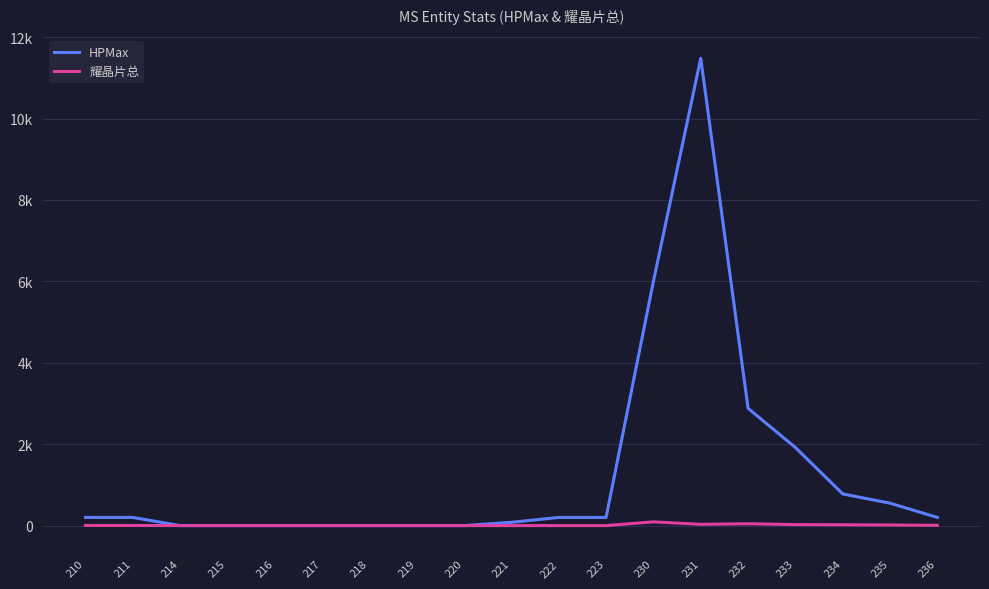

What are all the series names shown in the legend?

HPMax, 耀晶片总